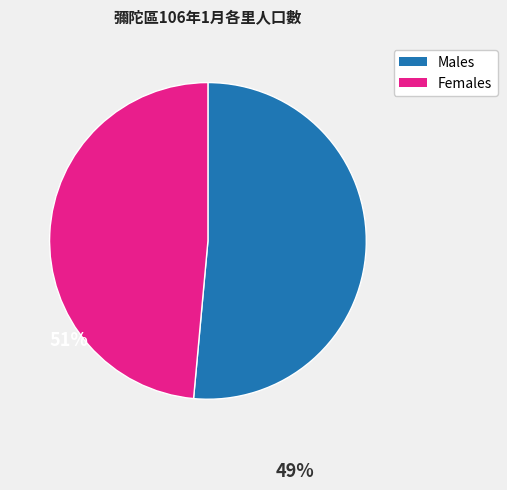

Is there a majority slice in this chart?

Yes